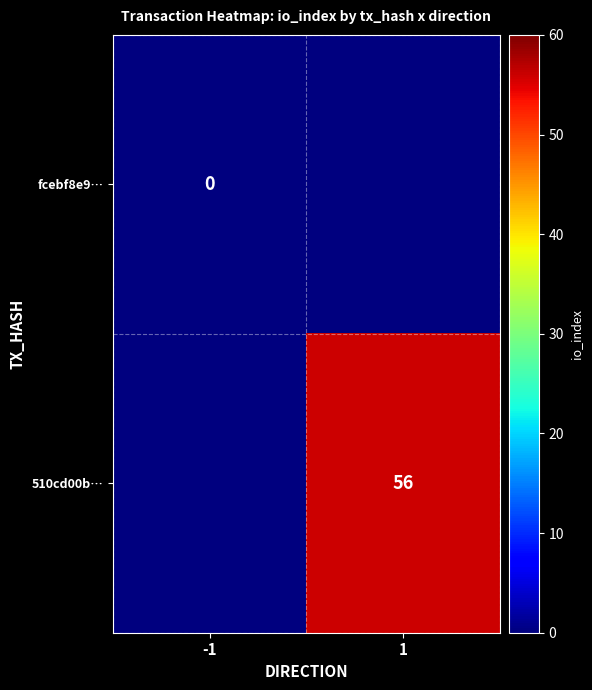

What is the difference between the highest and lowest values at 1?

56